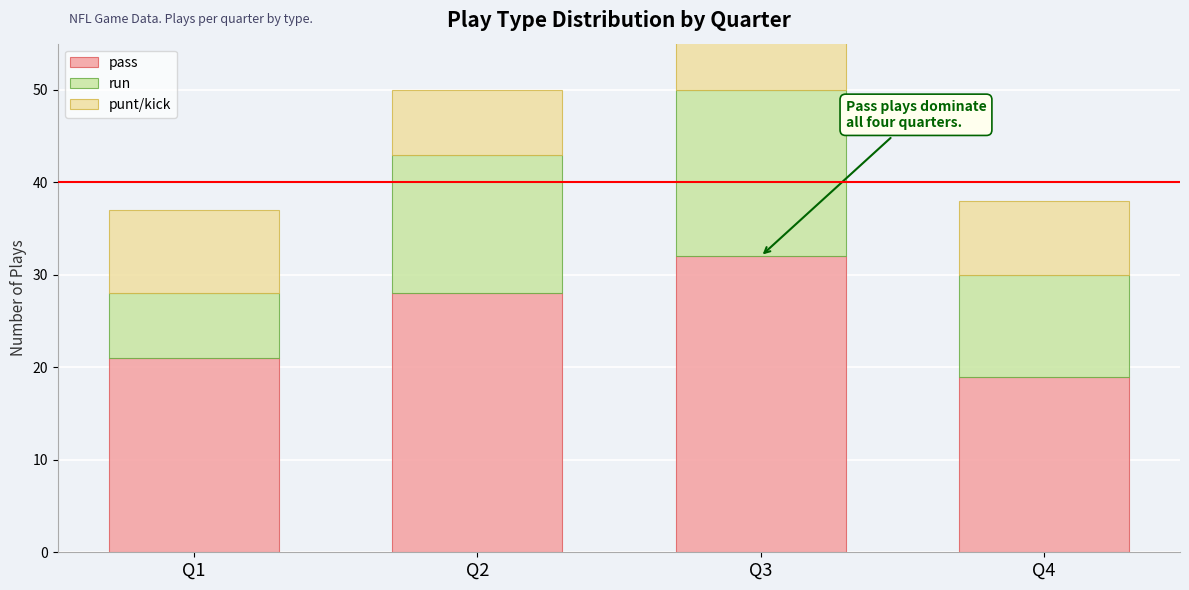

What are all the series names shown in the legend?

pass, run, punt/kick